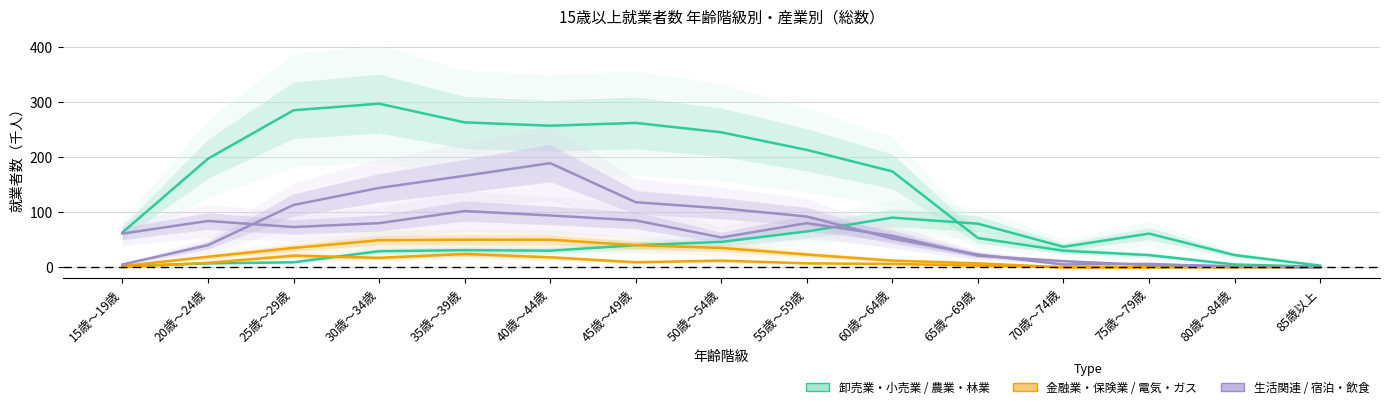

What is the spread (max minus min) of values at 30歳～34歳?

280